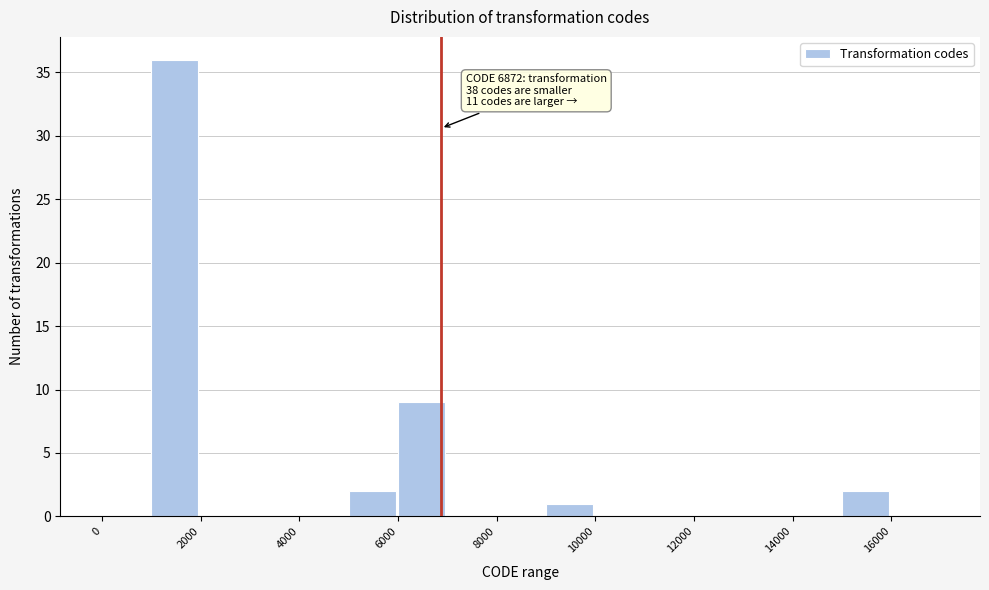

Which range on the x-axis has the tallest bar?

1000 to 2000